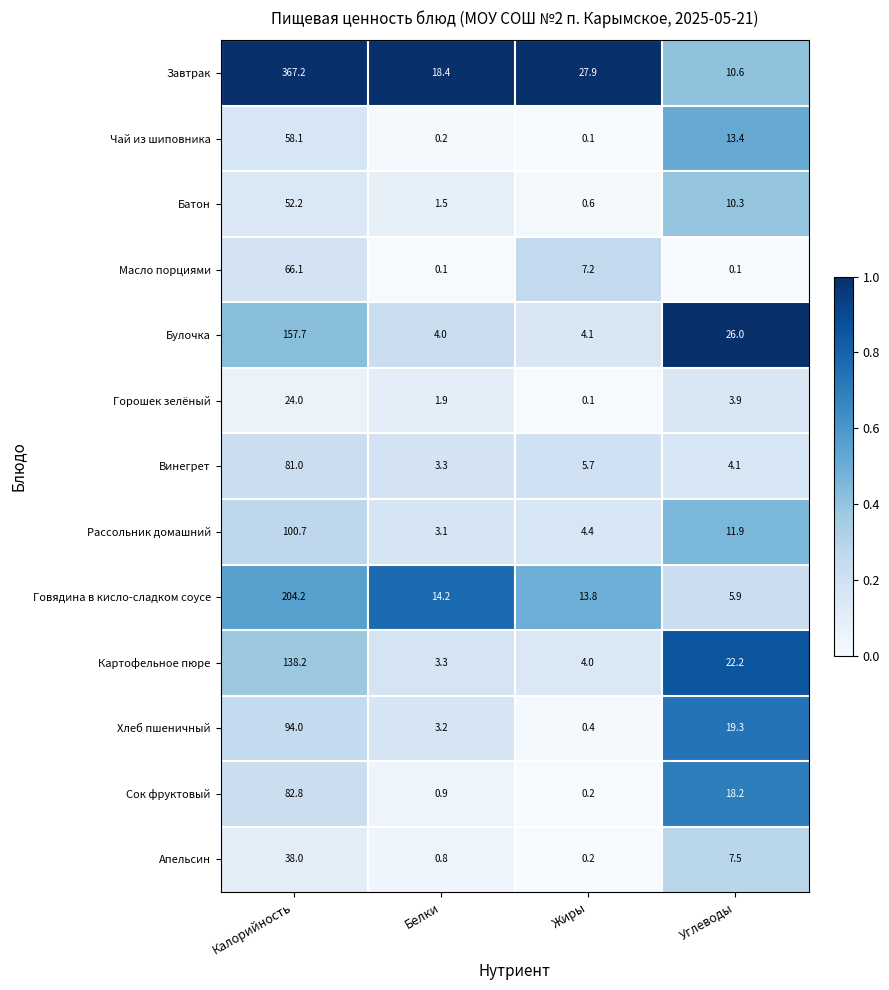

The Горошек зелёный series shows 9.5 at Калорийность. True or false?

False